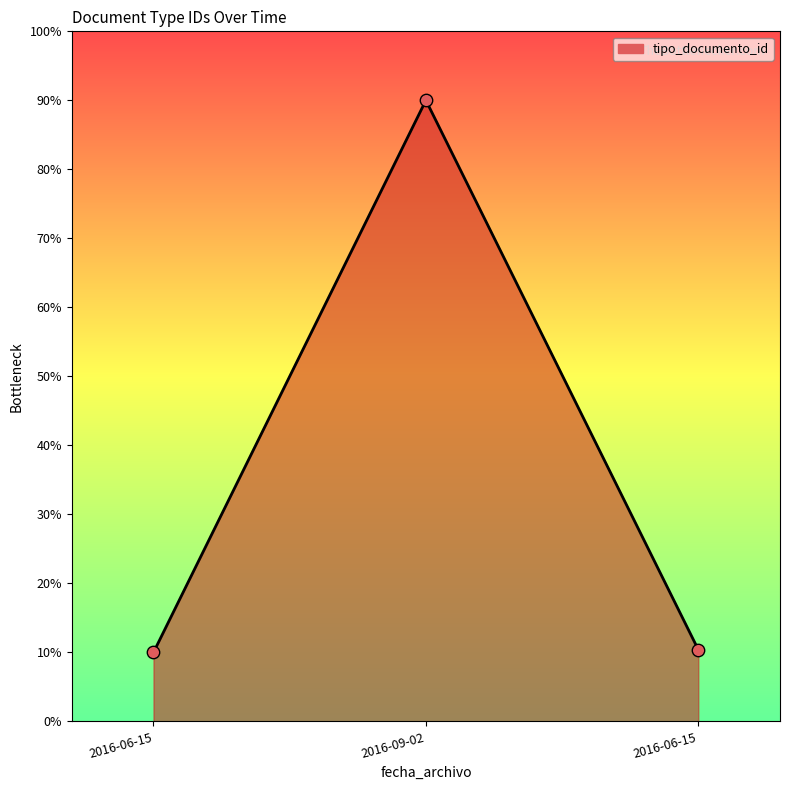

How many categories are shown in the chart?

3